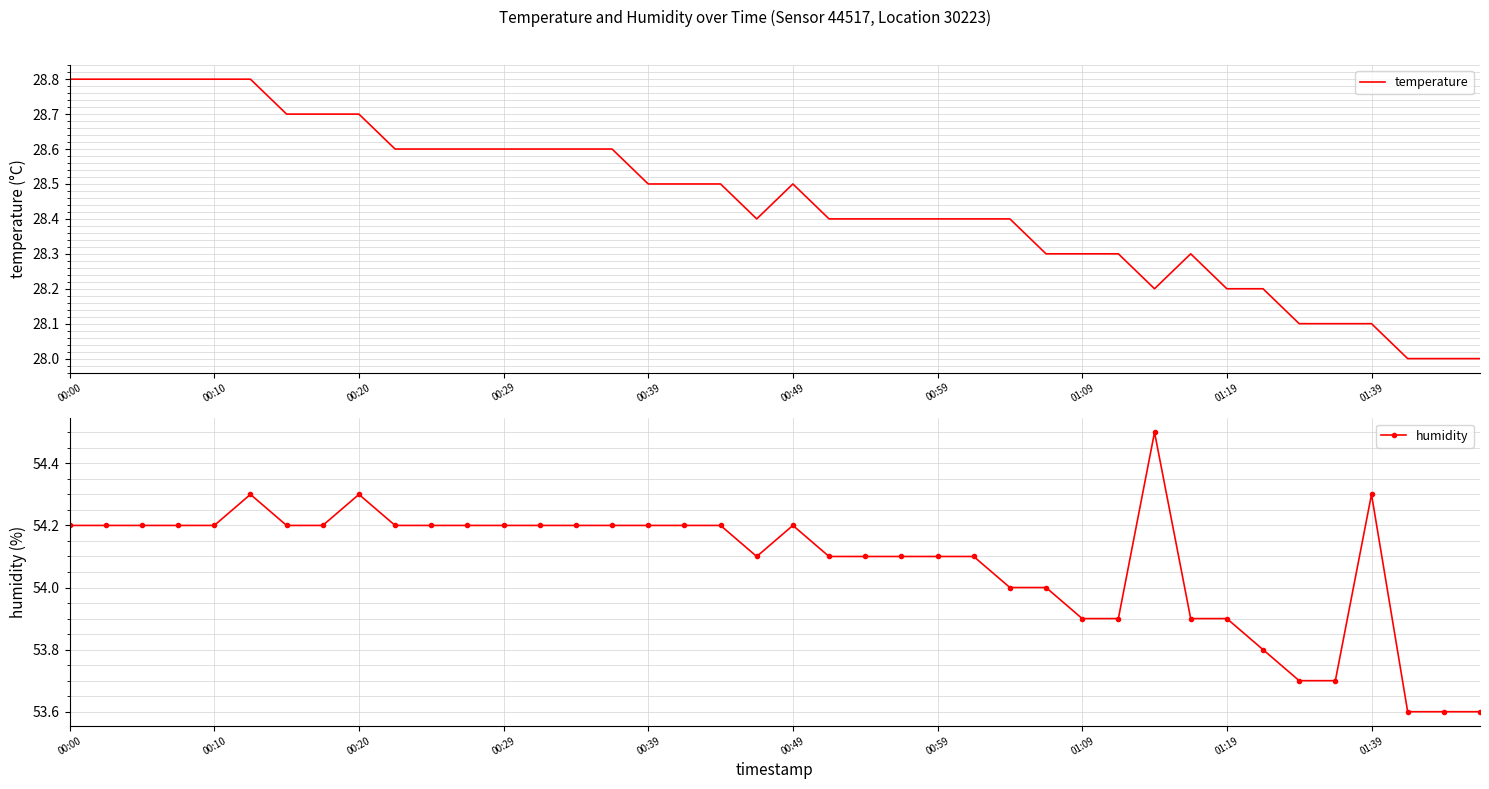

Where is the first local minimum for temperature?

19